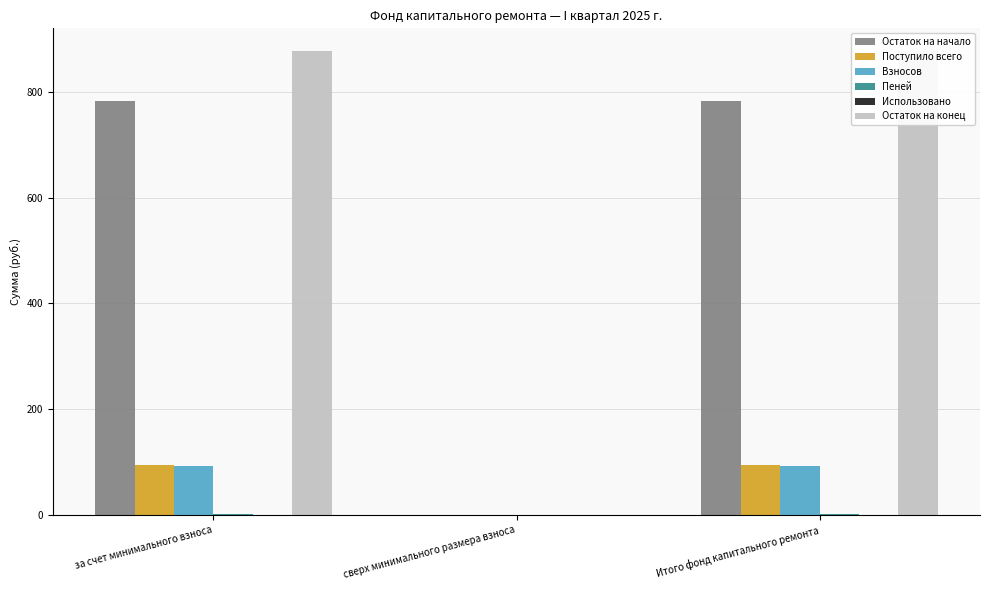

Reading left to right, what are all the values shown in this chart?

Остаток на начало: за счет минимального взноса=782.3	сверх минимального размера взноса=0.0	Итого фонд капитального ремонта=782.3
Поступило всего: за счет минимального взноса=94.5	сверх минимального размера взноса=0.0	Итого фонд капитального ремонта=94.5
Взносов: за счет минимального взноса=92.5	сверх минимального размера взноса=0.0	Итого фонд капитального ремонта=92.5
Пеней: за счет минимального взноса=2.0	сверх минимального размера взноса=0.0	Итого фонд капитального ремонта=2.0
Использовано: за счет минимального взноса=0.0	сверх минимального размера взноса=0.0	Итого фонд капитального ремонта=0.0
Остаток на конец: за счет минимального взноса=876.8	сверх минимального размера взноса=0.0	Итого фонд капитального ремонта=876.8